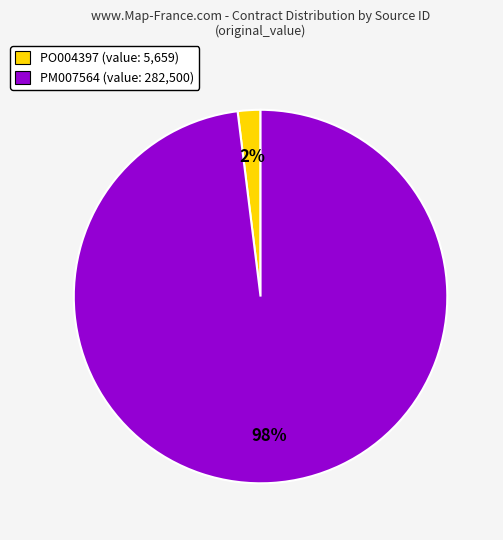

What percentage is the PO004397 slice, to the nearest percent?

2%